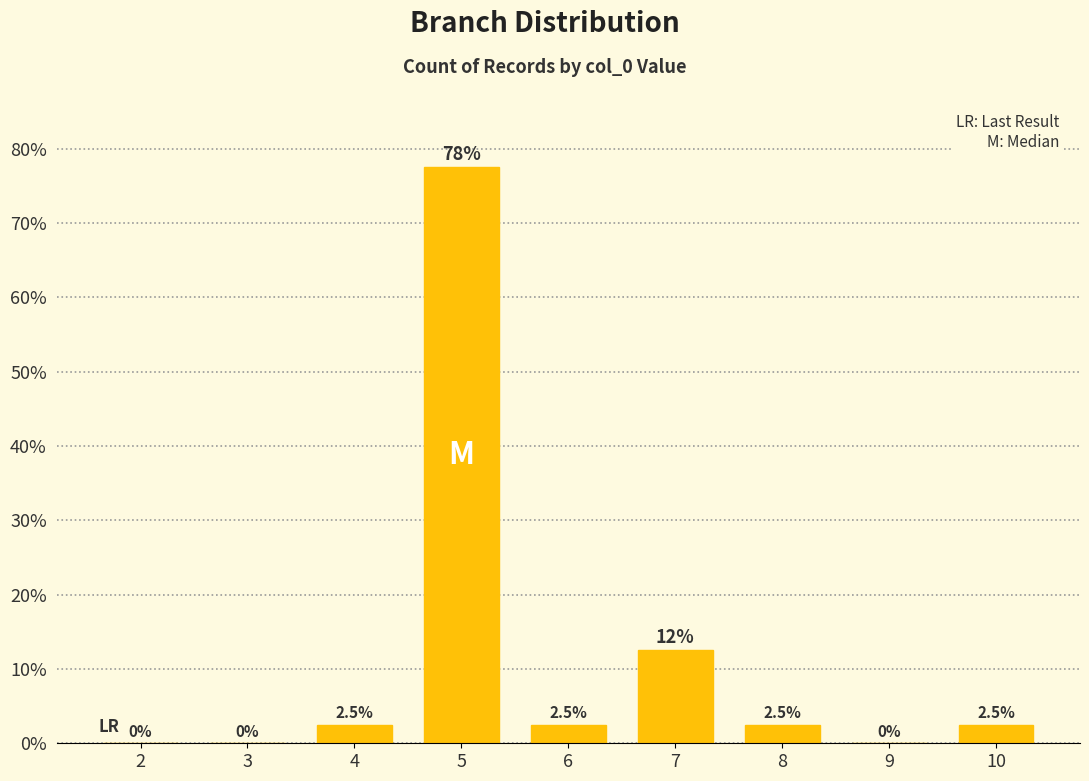

Reading left to right, extract all data points from this chart.

2=0.0	3=0.0	4=2.5	5=77.5	6=2.5	7=12.5	8=2.5	9=0.0	10=2.5